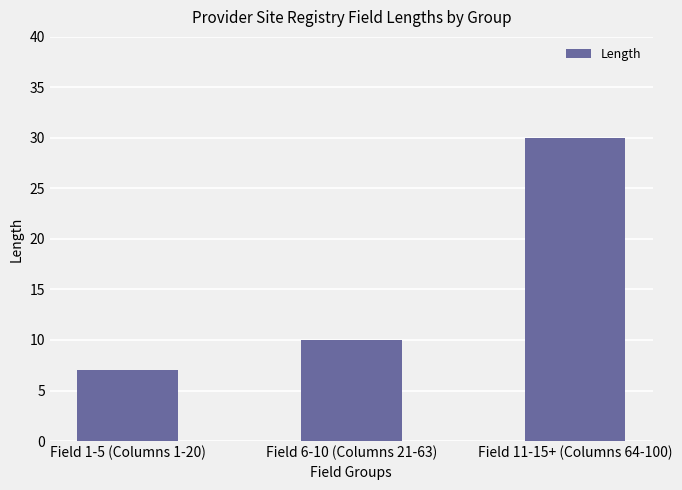

Reading right to left, transcribe all the data shown in this chart.

Field 11-15+ (Columns 64-100)=30	Field 6-10 (Columns 21-63)=10	Field 1-5 (Columns 1-20)=7